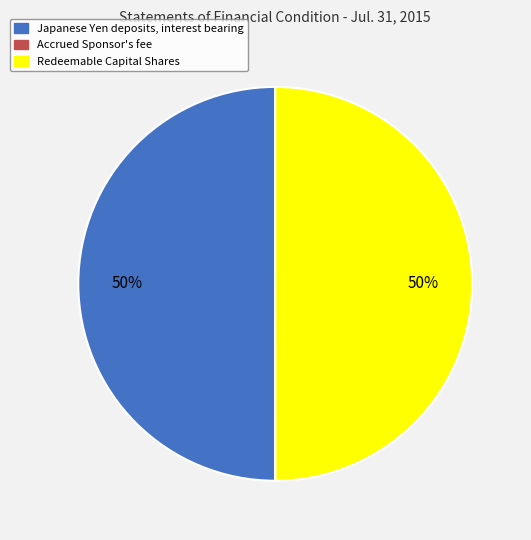

To the nearest percent, what portion does Redeemable Capital Shares represent?

50%